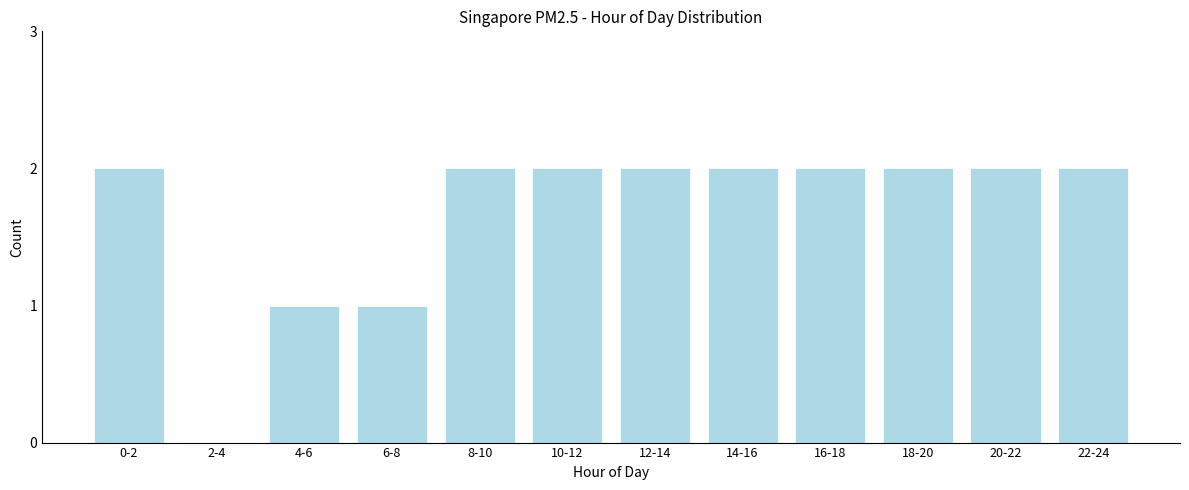

Reading left to right, list all the values displayed in this chart.

0-2=2	2-4=0	4-6=1	6-8=1	8-10=2	10-12=2	12-14=2	14-16=2	16-18=2	18-20=2	20-22=2	22-24=2